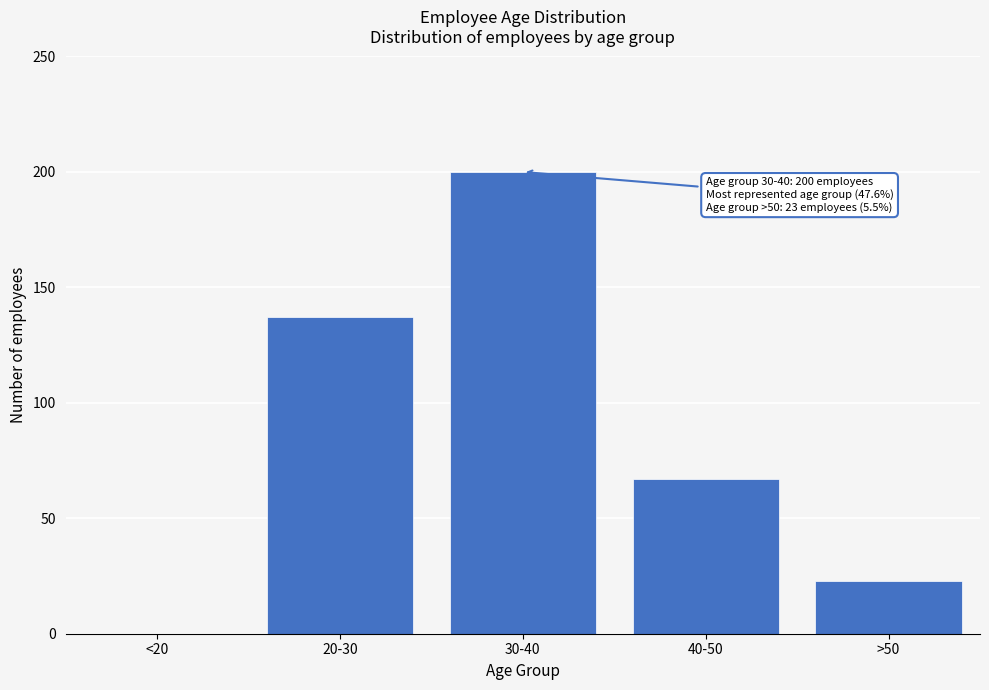

Reading left to right, transcribe all the data shown in this chart.

<20=0	20-30=137	30-40=200	40-50=67	>50=23